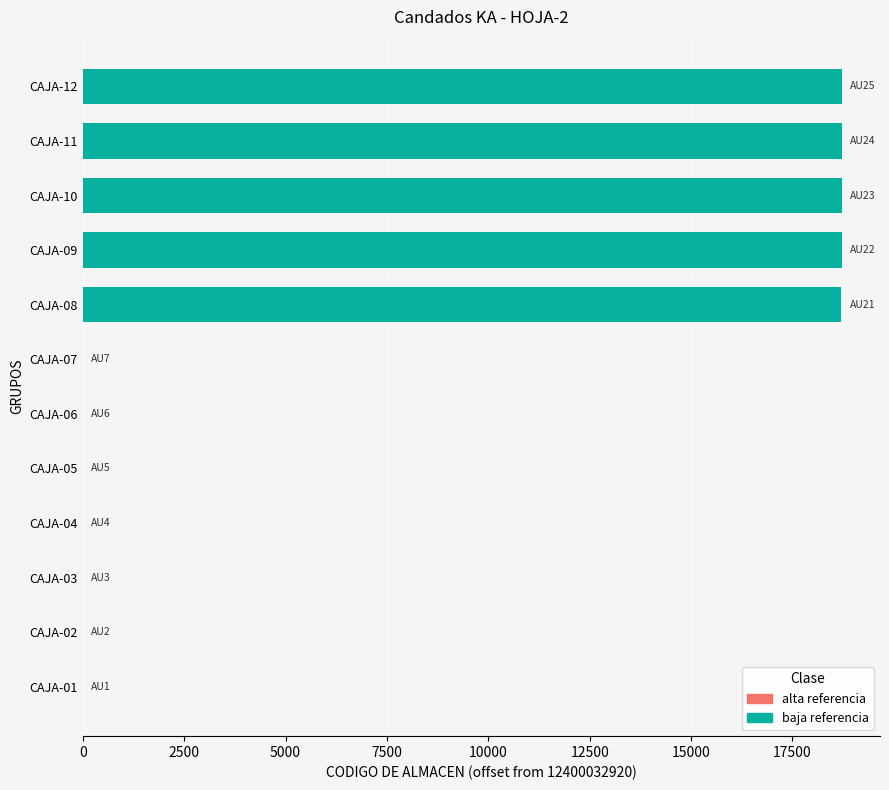

Approximately how many times larger is the value at CAJA-09 compared to CAJA-12?

1.0